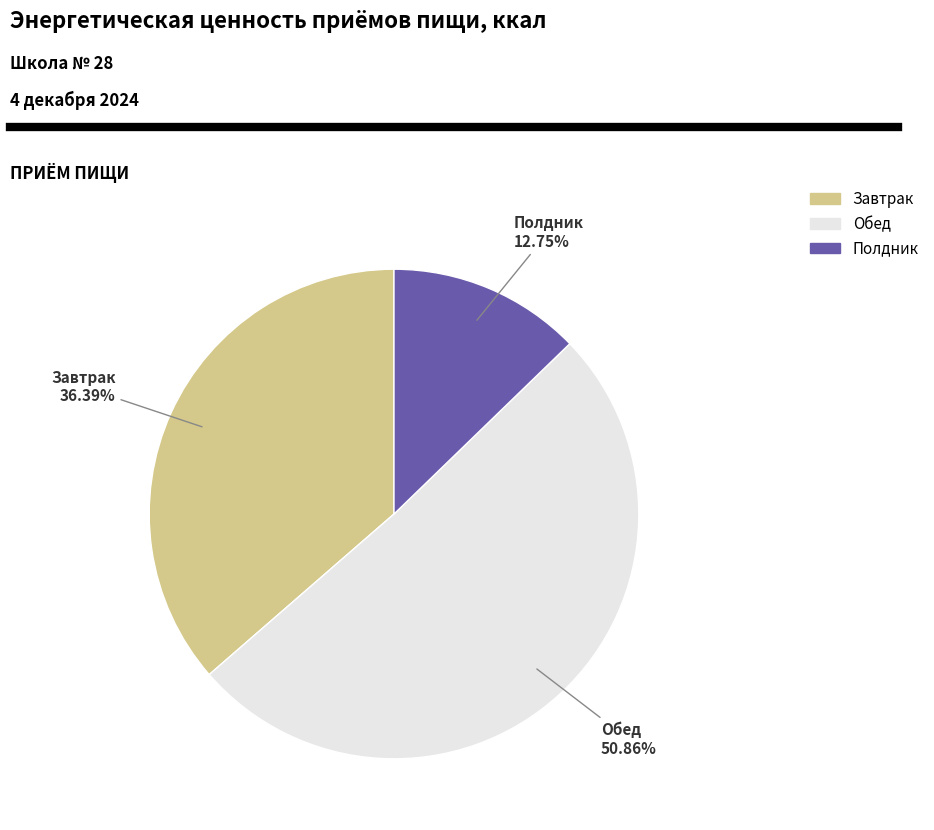

What is the majority slice?

Обед